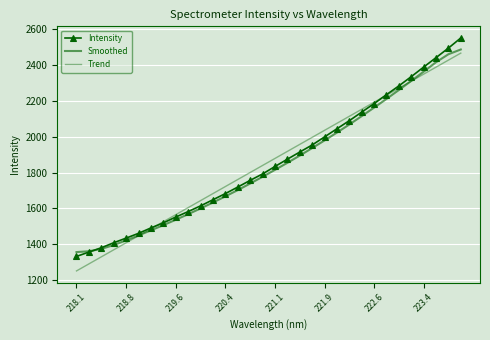

What is the difference between the maximum and second lowest values in the Trend series?

1175.7